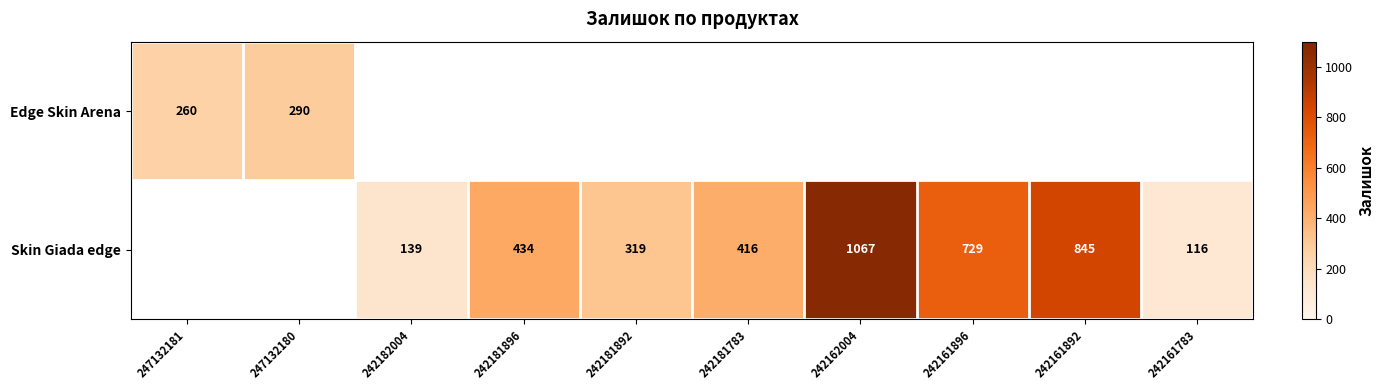

Between 247132180 and 242161896, which is larger?

242161896